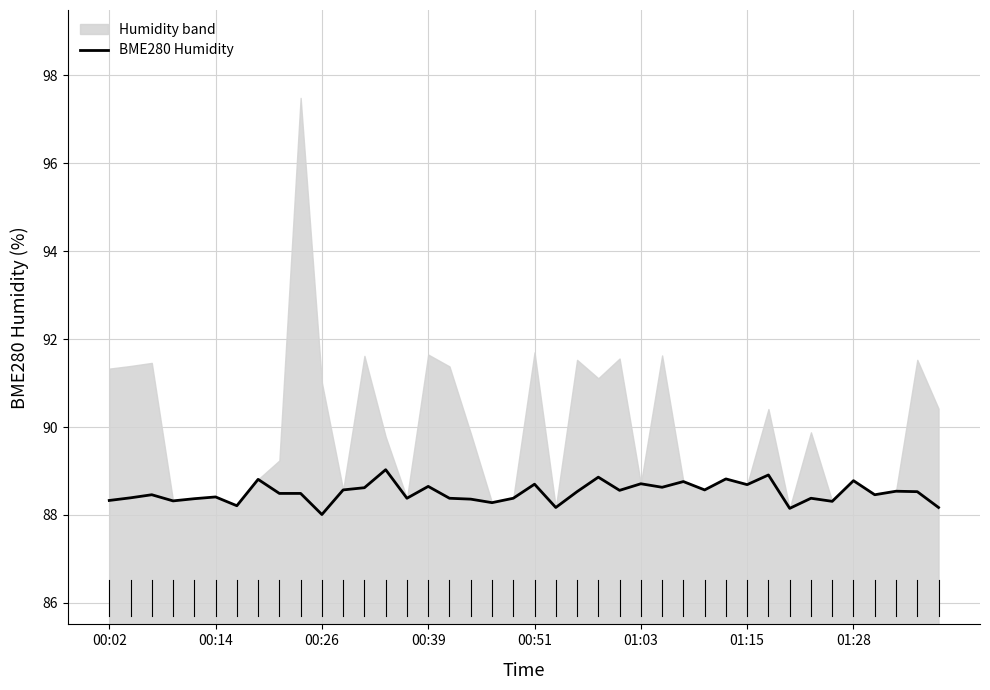

What is the minimum value shown in the chart?

88.0